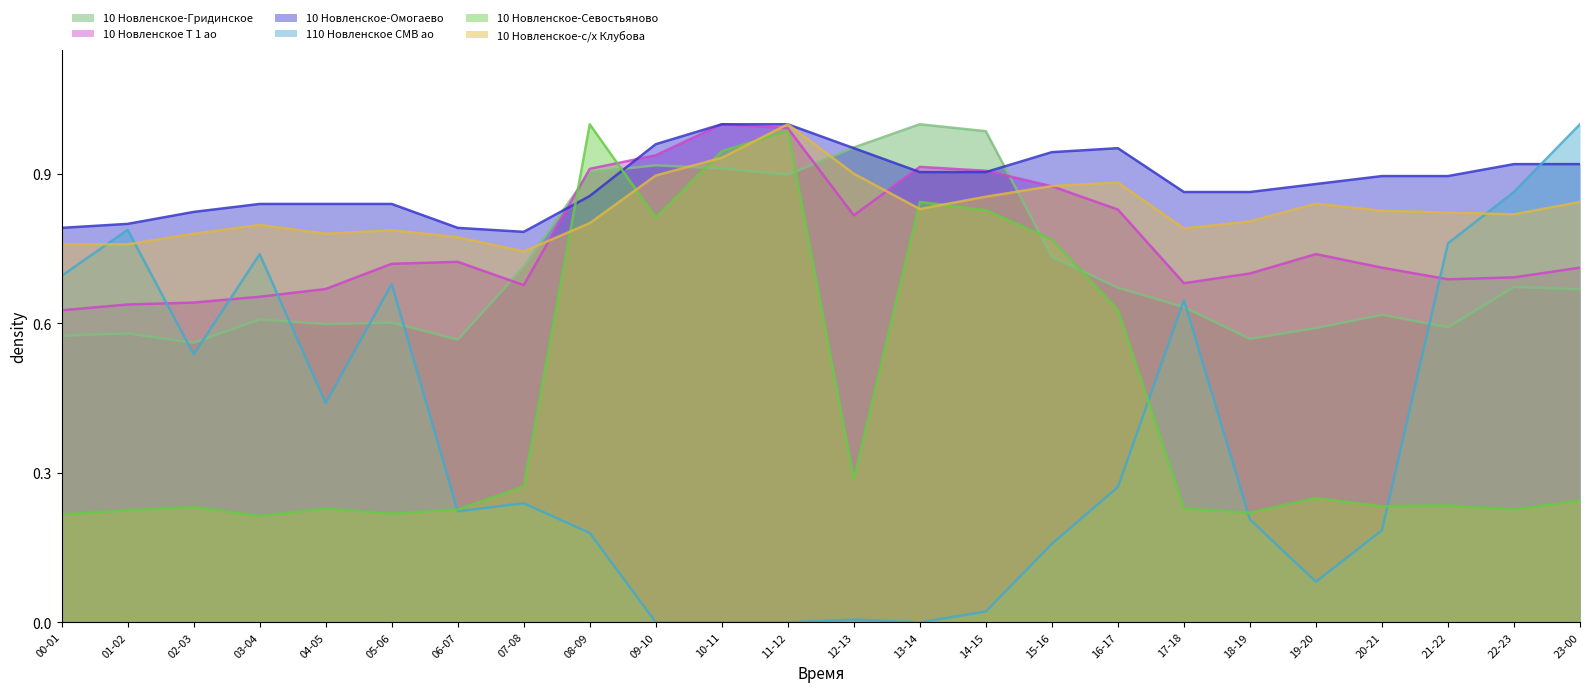

At which label does 10 Новленское-с/х Клубова reach its peak?

11-12